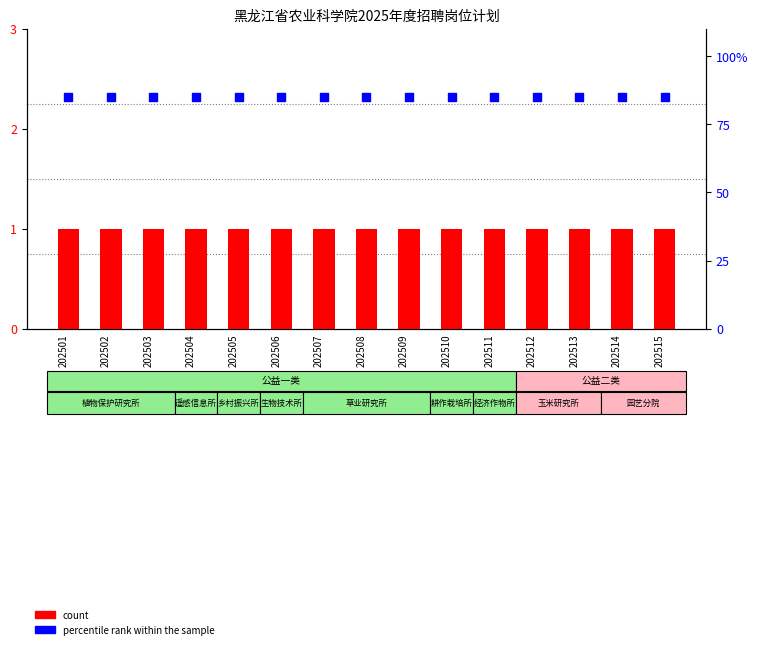

Which series contains the lowest Y value?

count